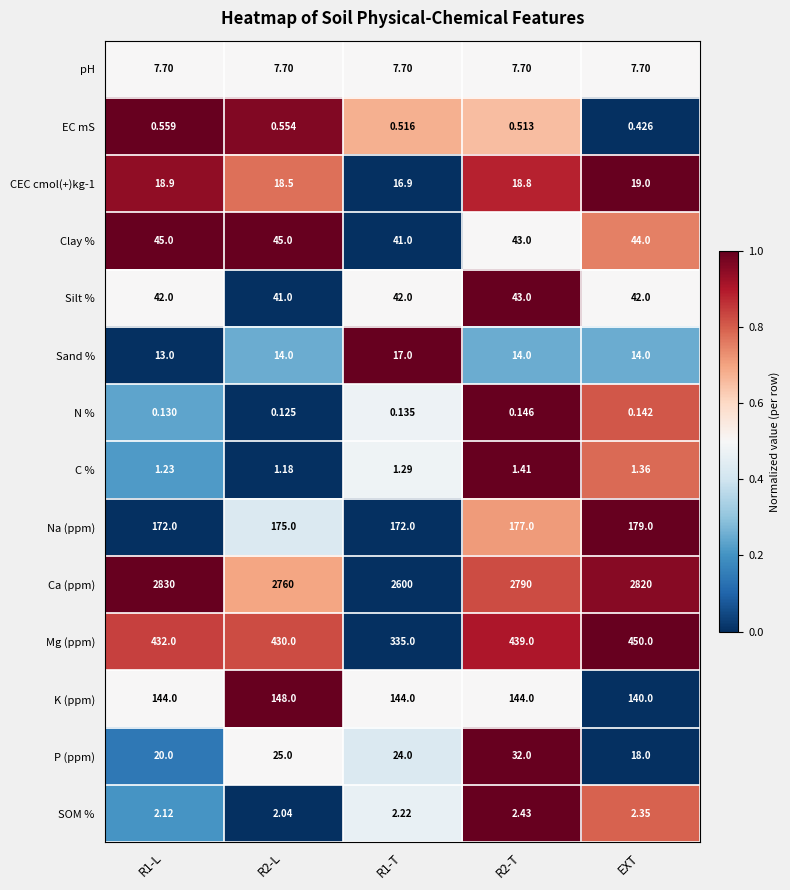

At how many categories does at least one series exceed 0?

5